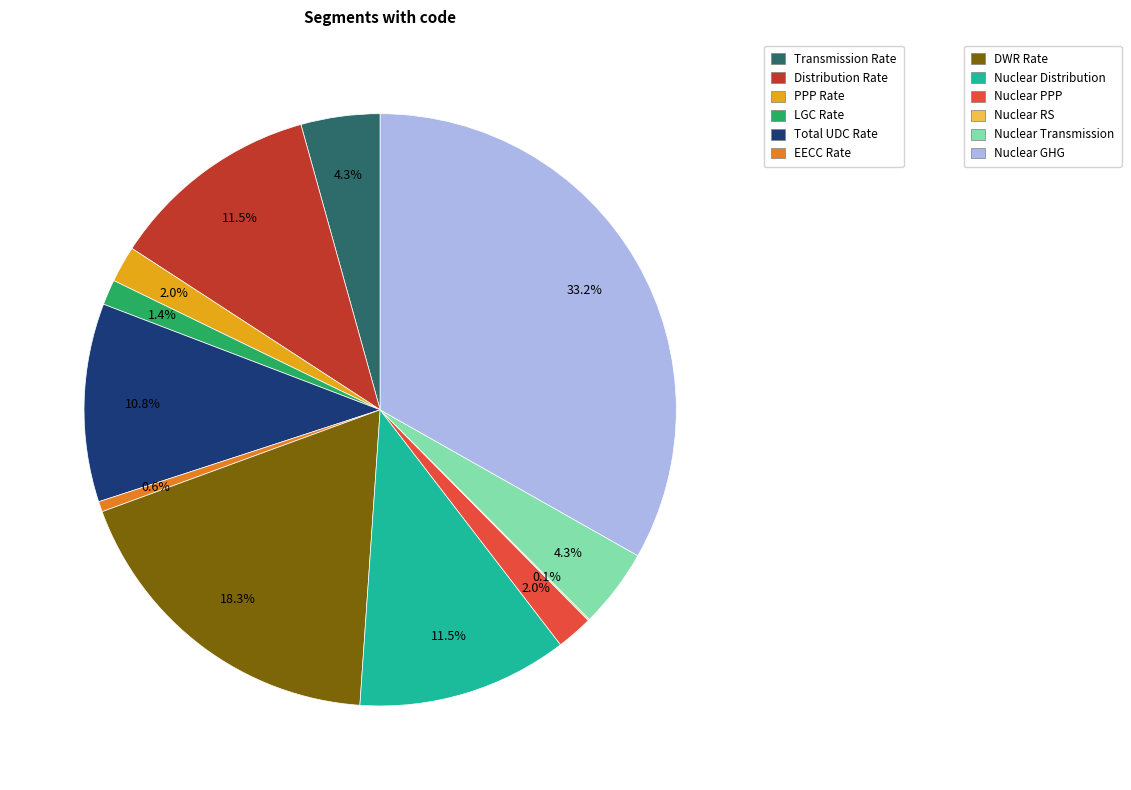

Is there any slice that represents more than half of the pie?

No